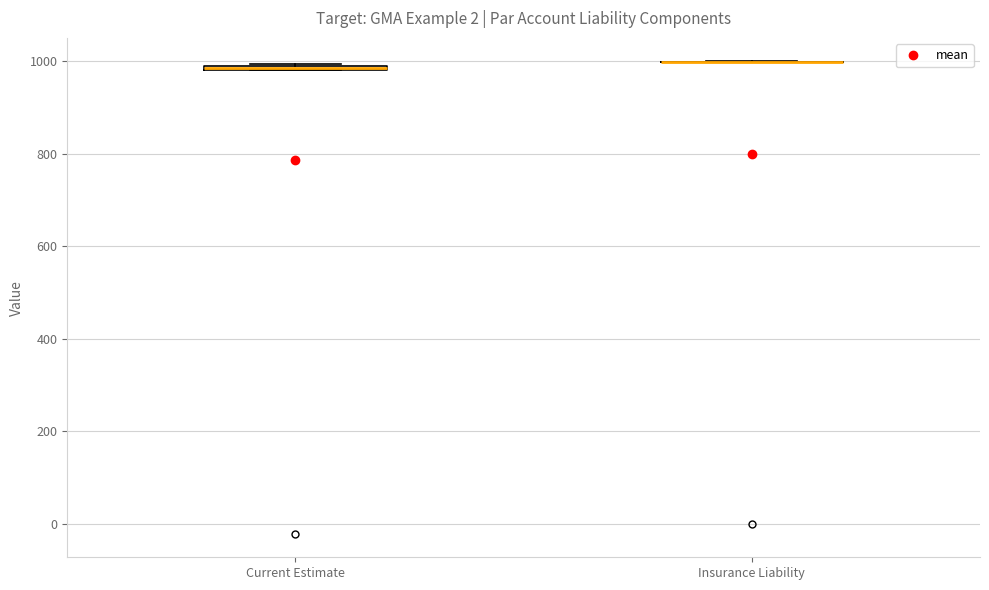

Where is the lower edge of the box for Current Estimate on the y-axis? The values are not printed on the chart, so give them approximately, as read against the axis.

980